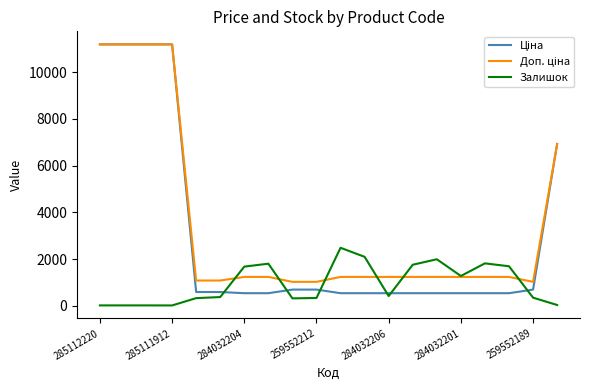

What is the greatest value displayed?

11188.2